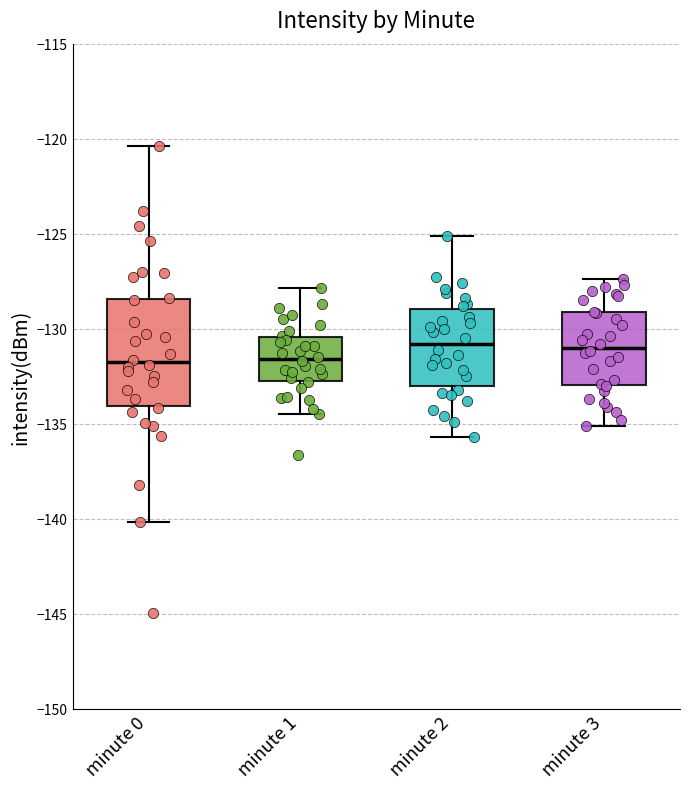

Comparing the boxes themselves (not the whiskers), which one is the tallest?

minute 0